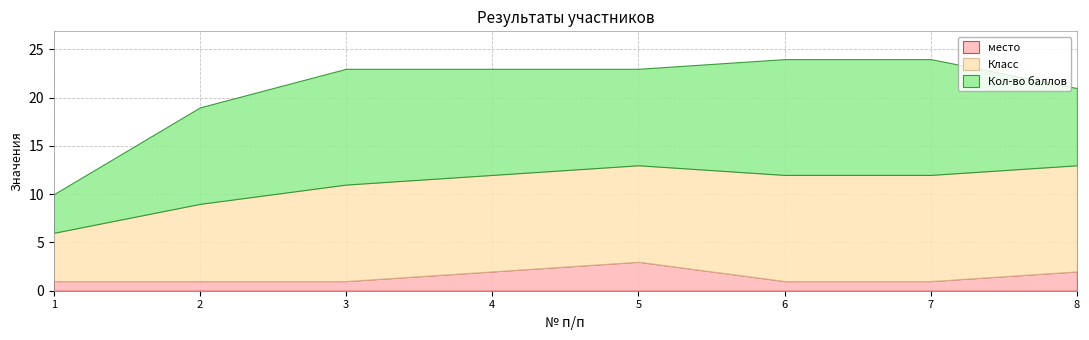

How many values in the Класс series exceed 10?

3